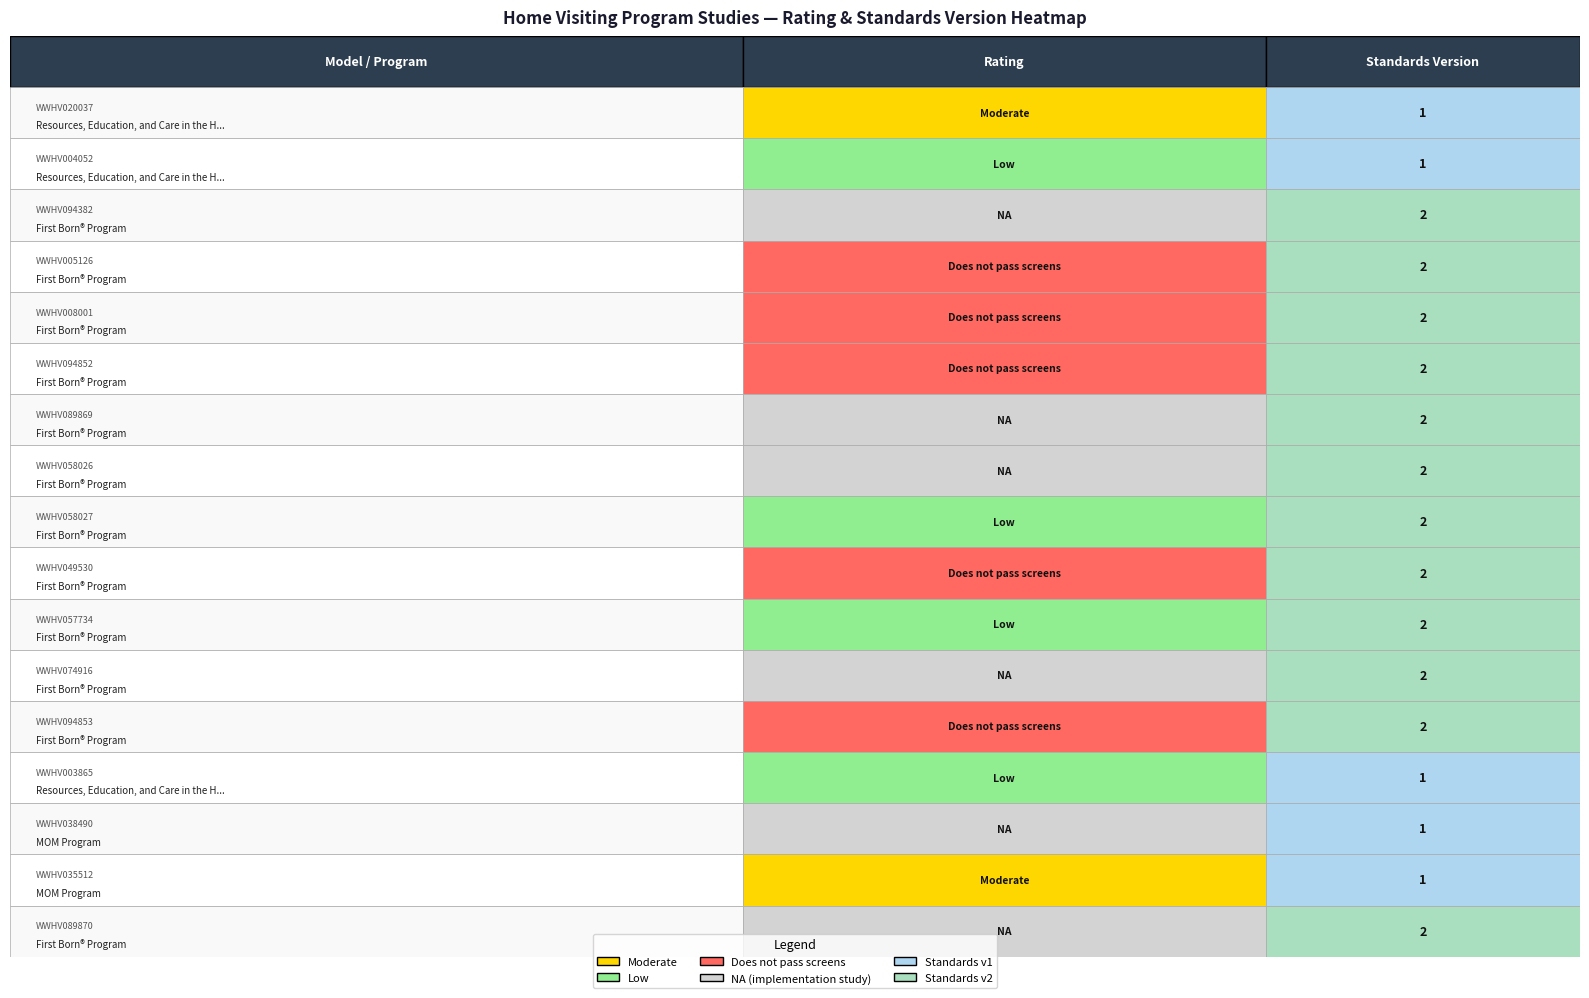

What is the greatest value displayed?

2